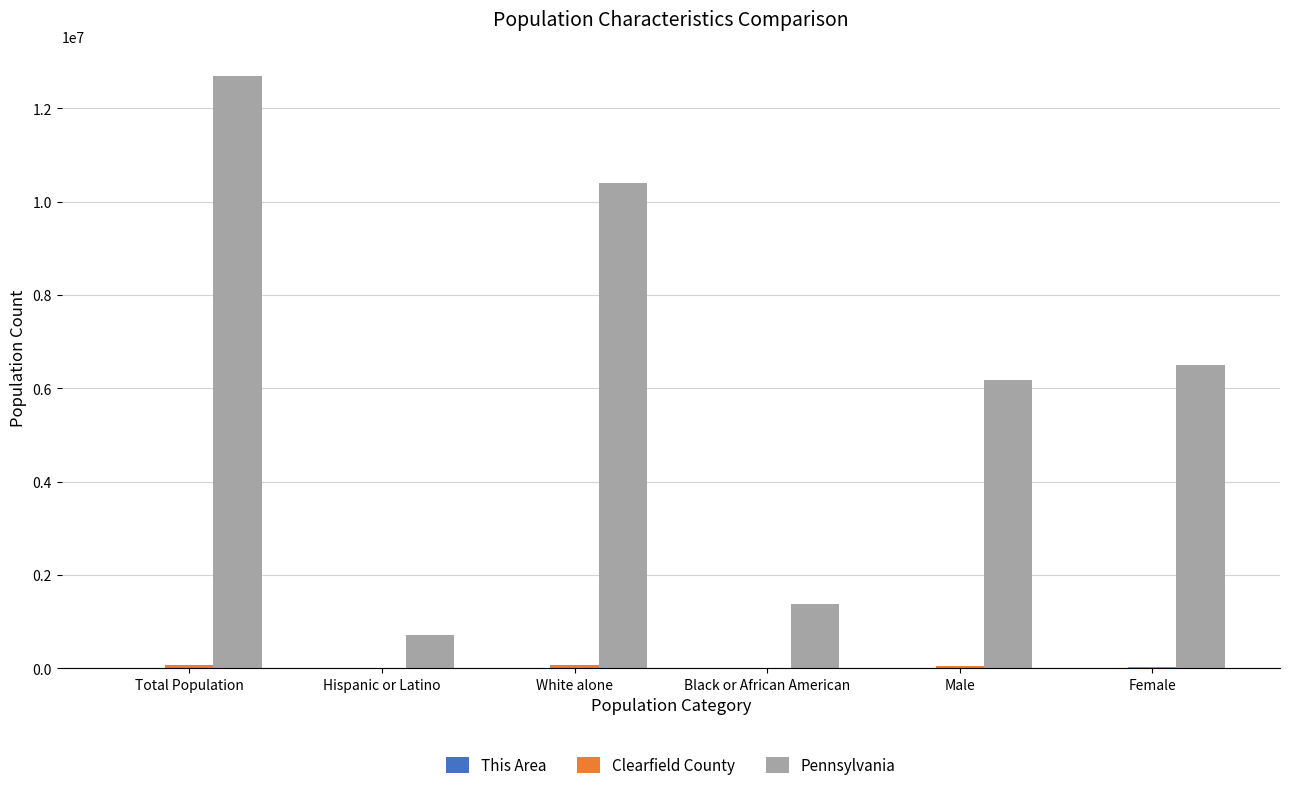

True or false: Pennsylvania has a value of 8984967 at Female.

False